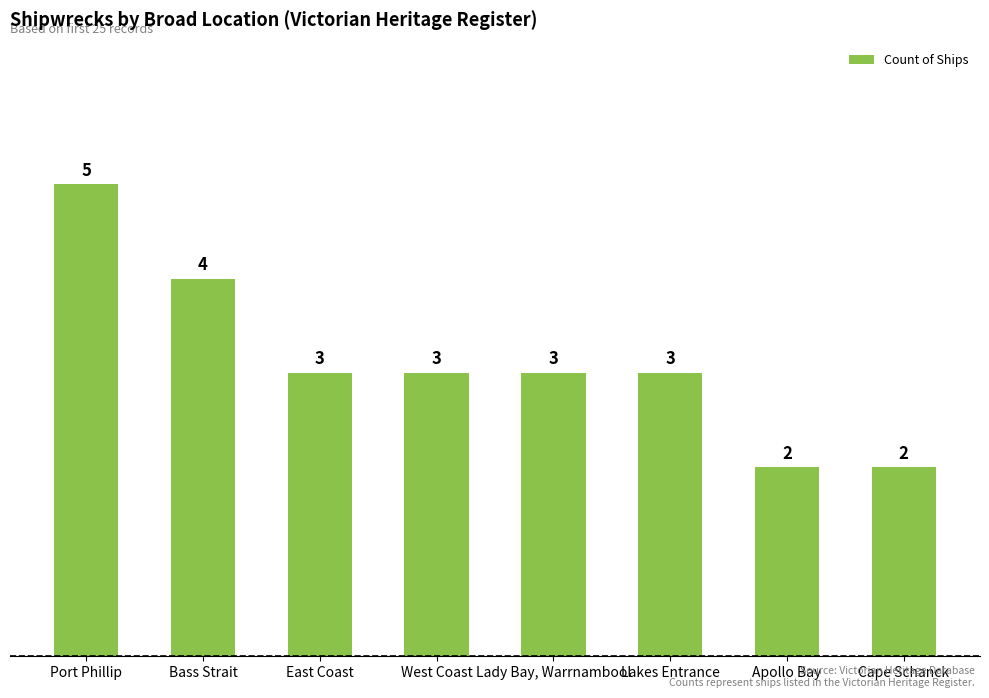

What is the ratio of the value at West Coast to the value at Lakes Entrance?

1.0